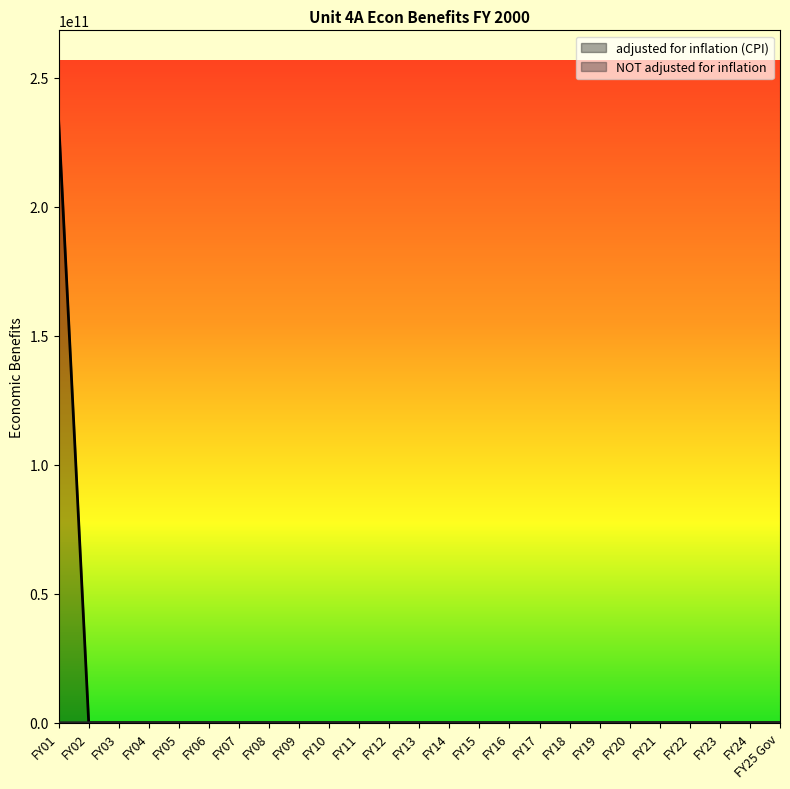

True or false: NOT adjusted for inflation has a value of 0 at FY13.

True